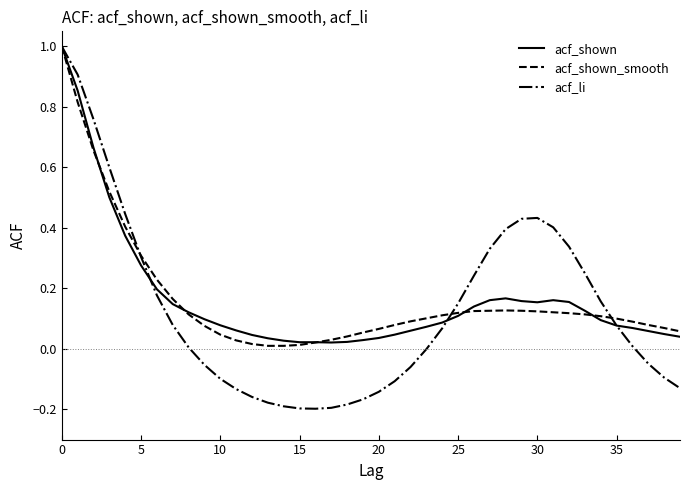

What is the maximum value shown in the chart?

1.0